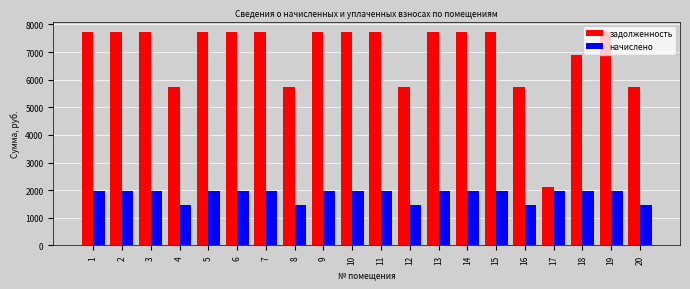

Count the number of data series in this chart.

2